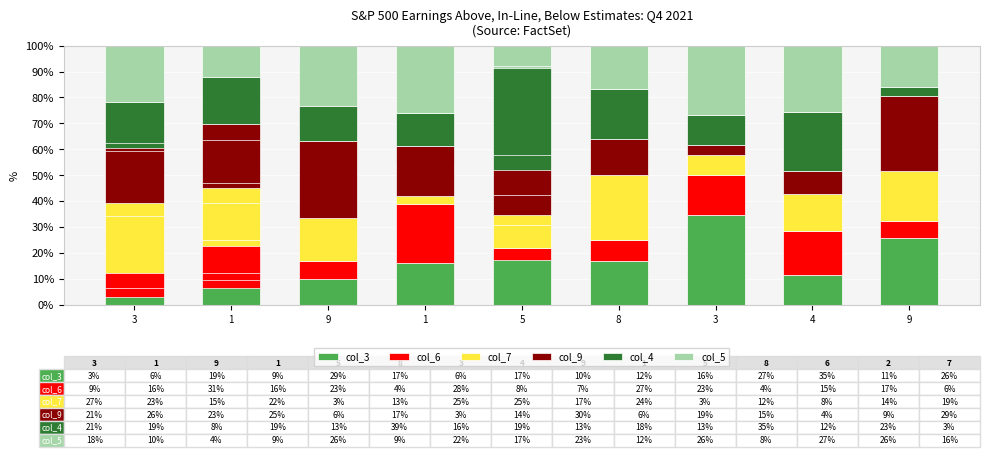

Which category has the lowest value in the col_9 series?

3